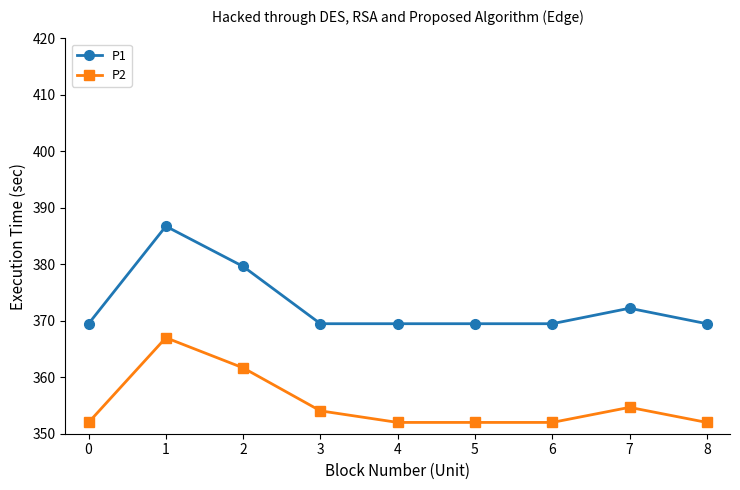

Is the value of P2 at 6 greater than the value of P1 at 0?

No